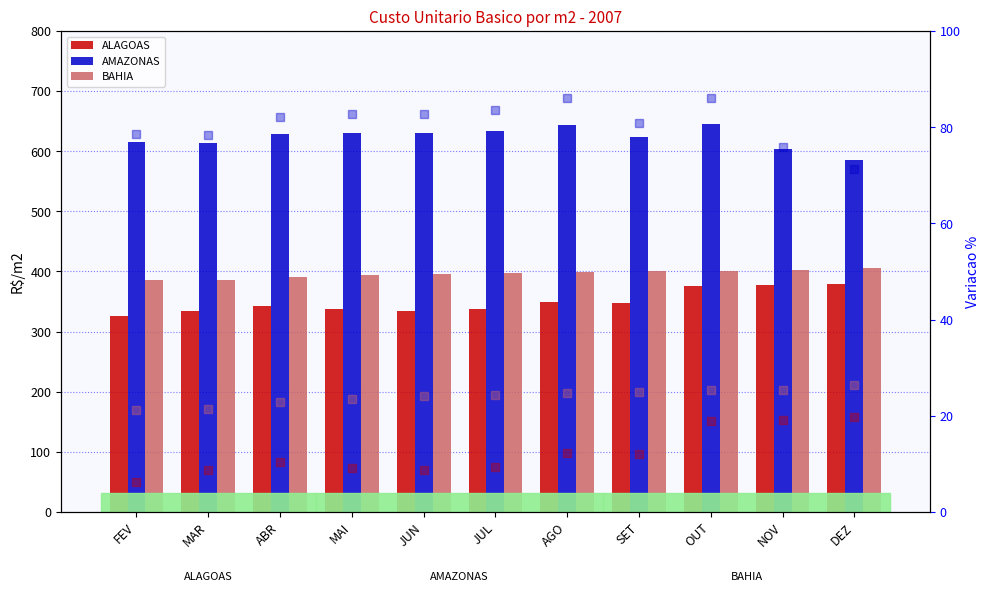

What is the highest value of the BAHIA (norm) series?

26.4